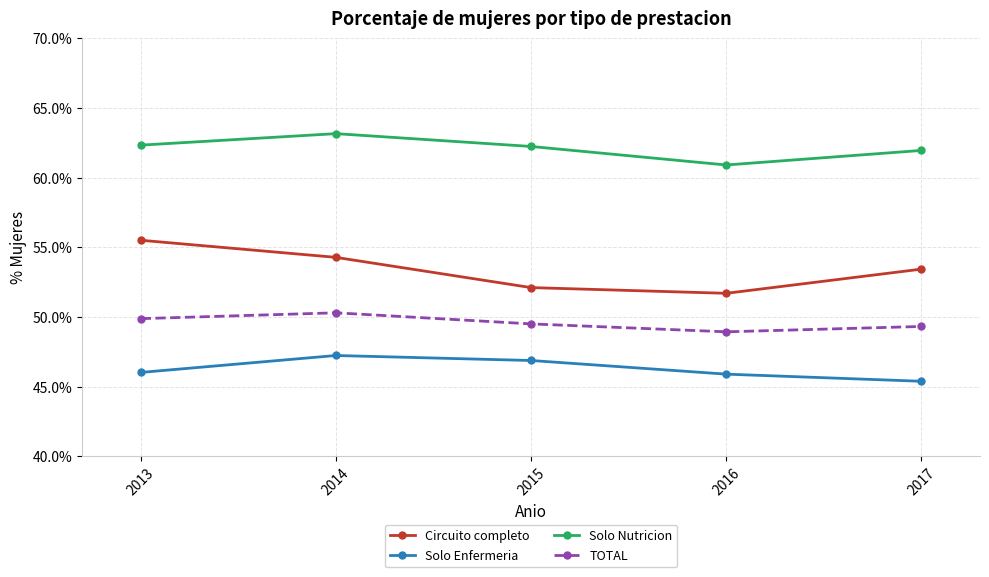

What is the approximate value of Solo Enfermeria at 2015?

46.9